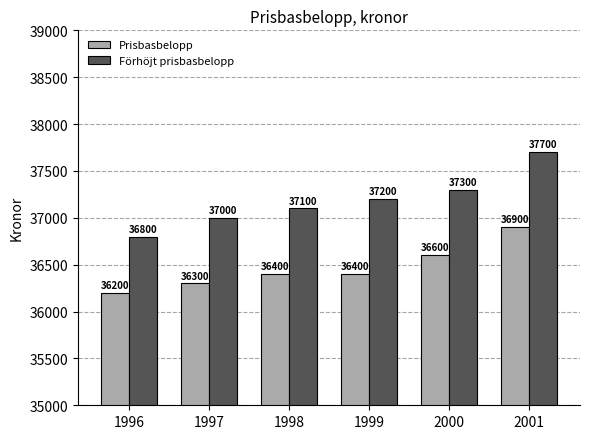

At which label is Förhöjt prisbasbelopp closest to 37250?

1999